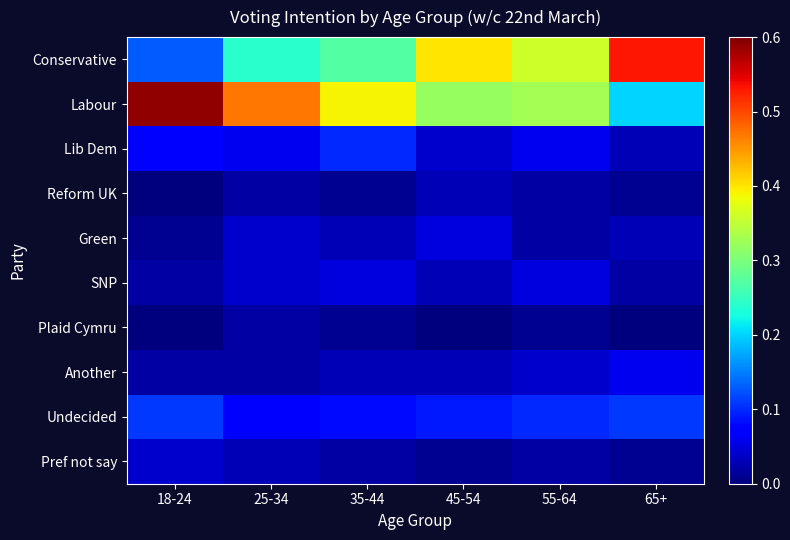

Which series changed the most between 18-24 and 35-44?

Labour